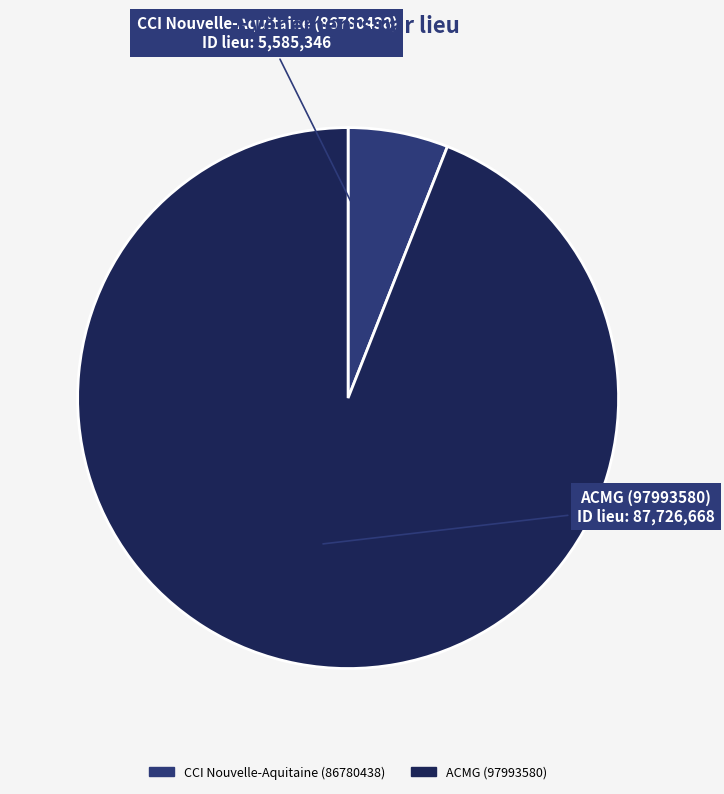

What is the smallest slice in the pie chart?

CCI Nouvelle-Aquitaine (86780438)